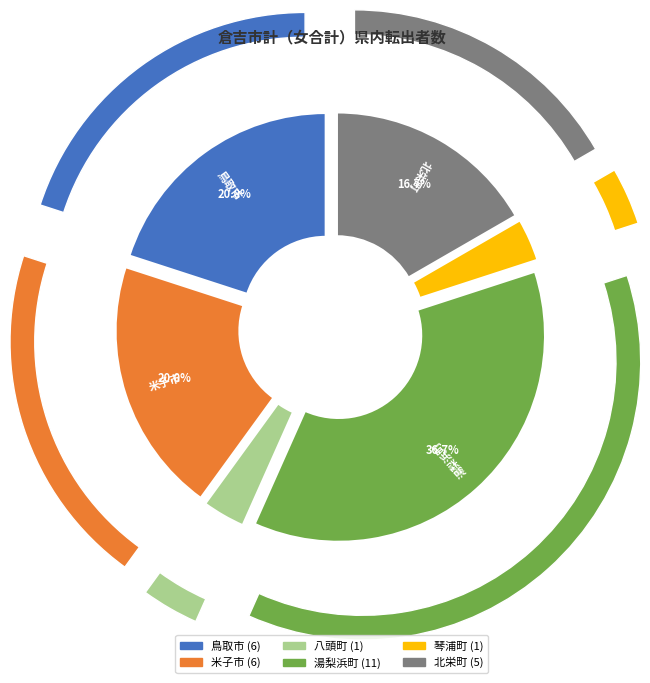

Combined, do 湯梨浜町 and 日野町 account for over 50%?

No